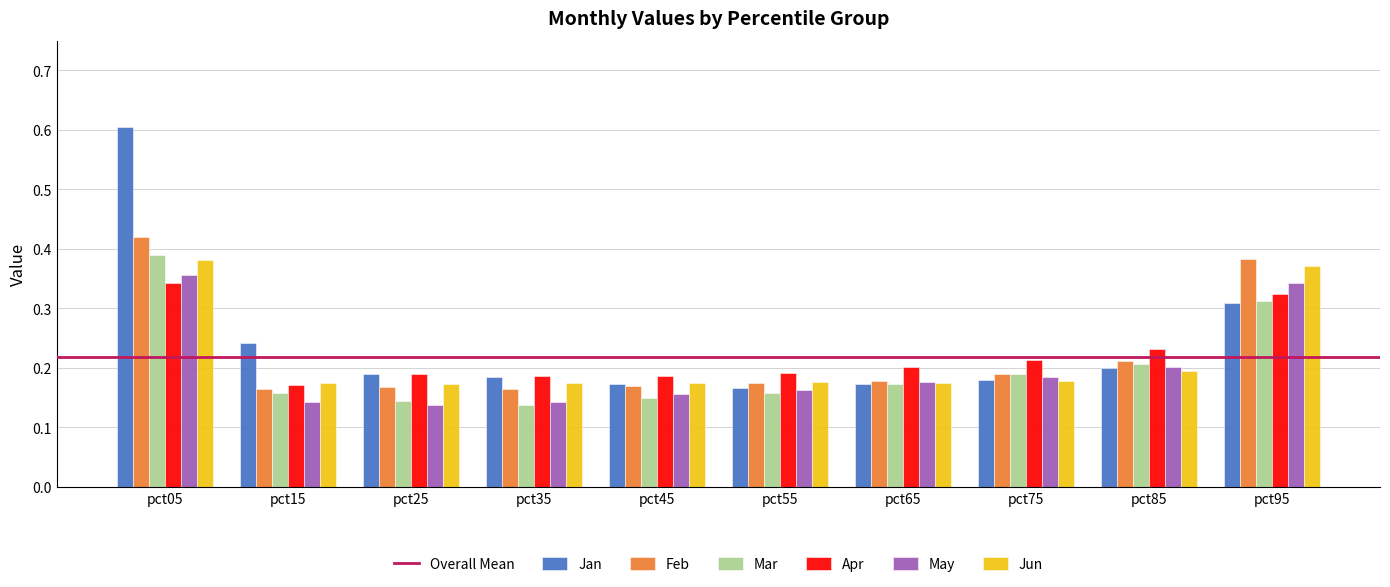

At which category does the chart reach its peak across all series?

pct05